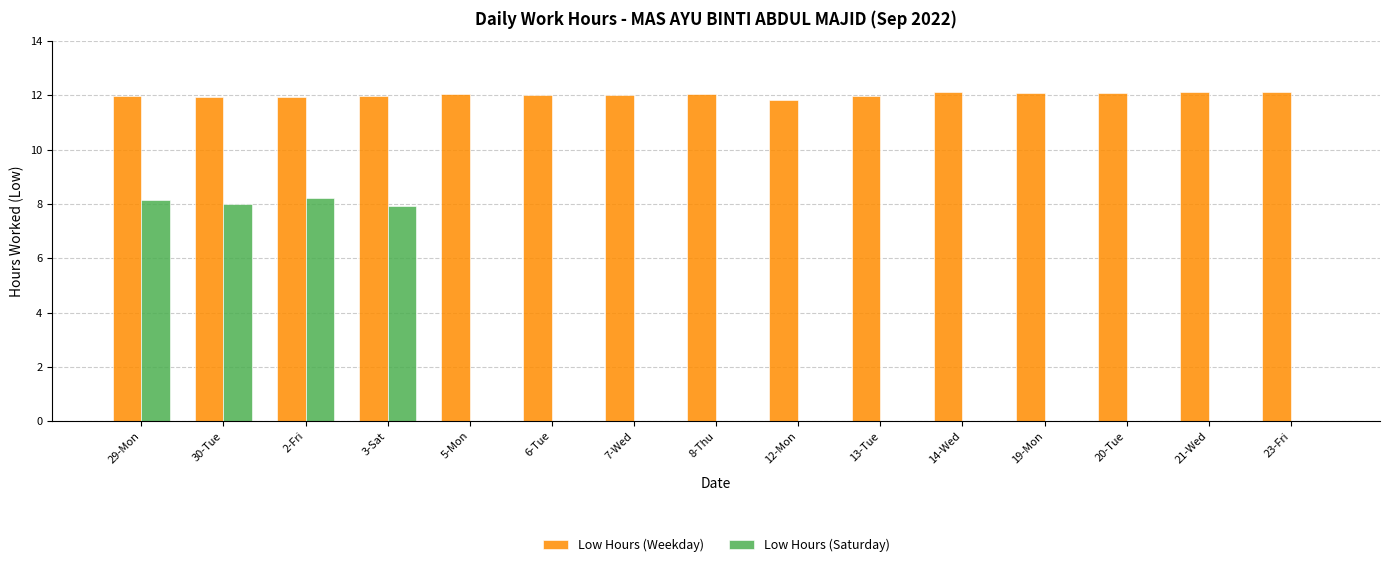

Which series changed the most between 2-Fri and 14-Wed?

Low Hours (Saturday)